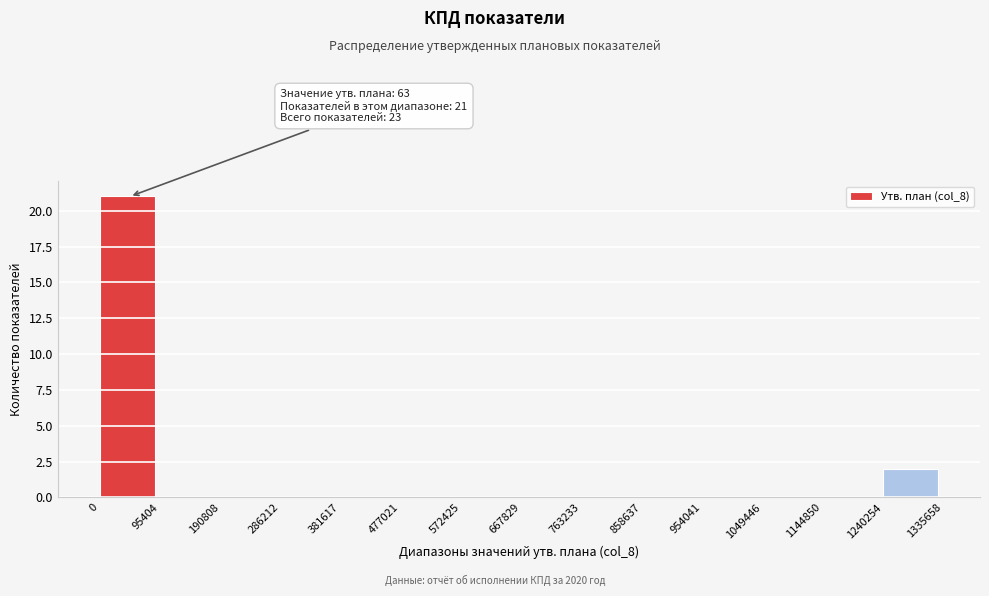

Over which range of the x-axis is the bar tallest?

0 to 95404